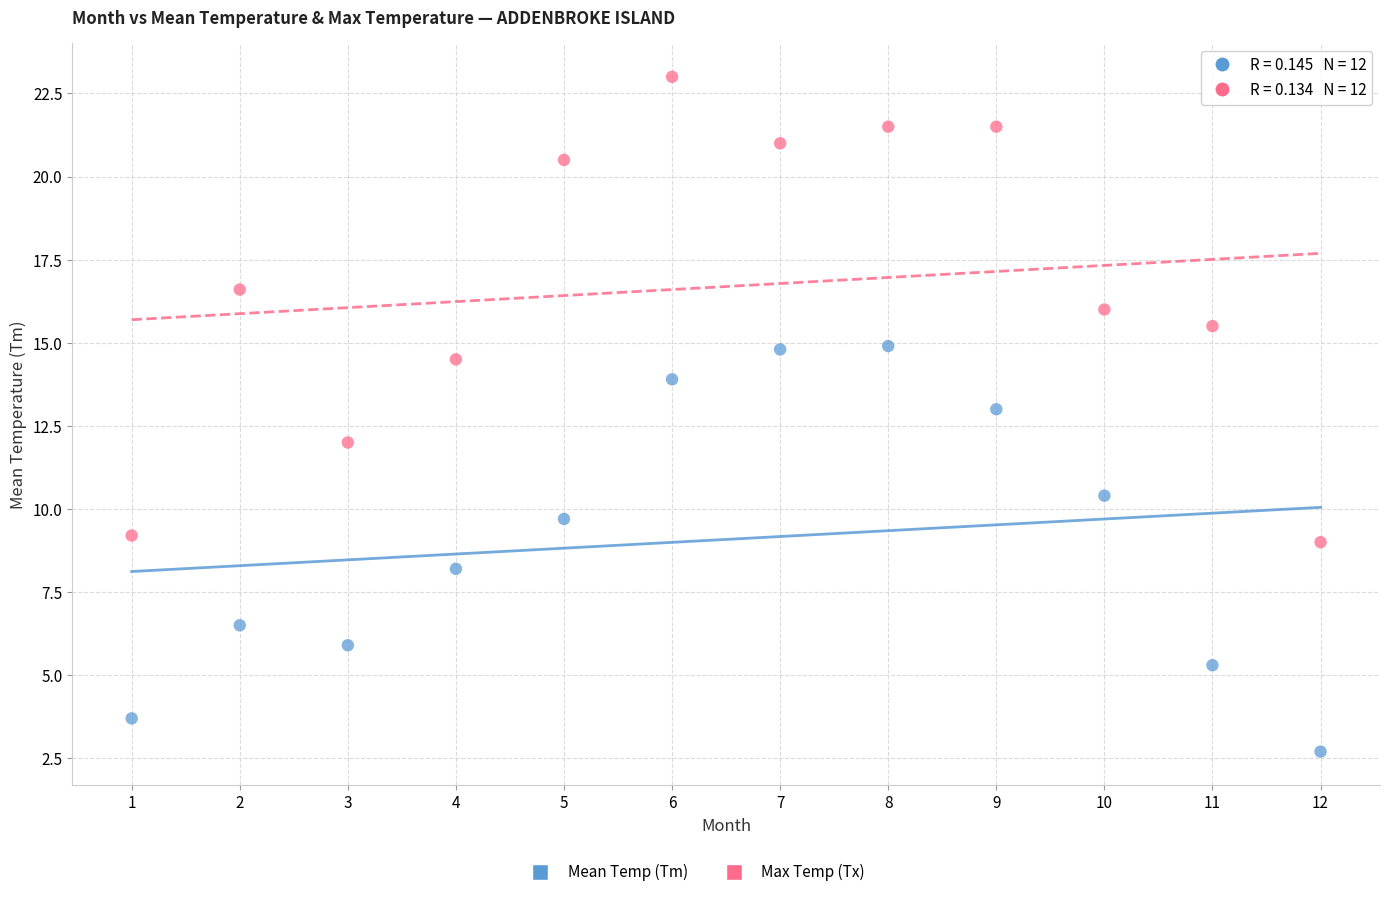

Which series contains the highest Y value?

Max Temp (Tx)